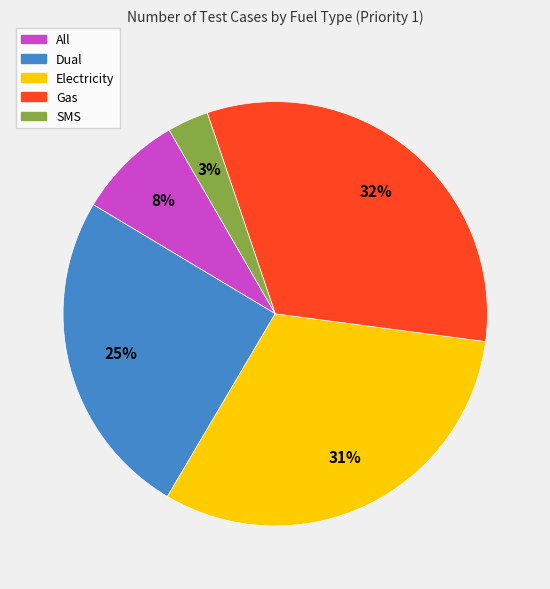

Which category has the biggest portion of the pie?

Gas